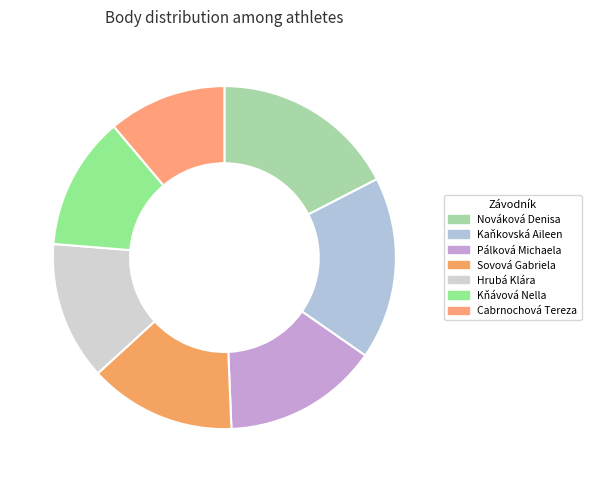

Which category has the smallest portion of the pie?

Cabrnochová Tereza